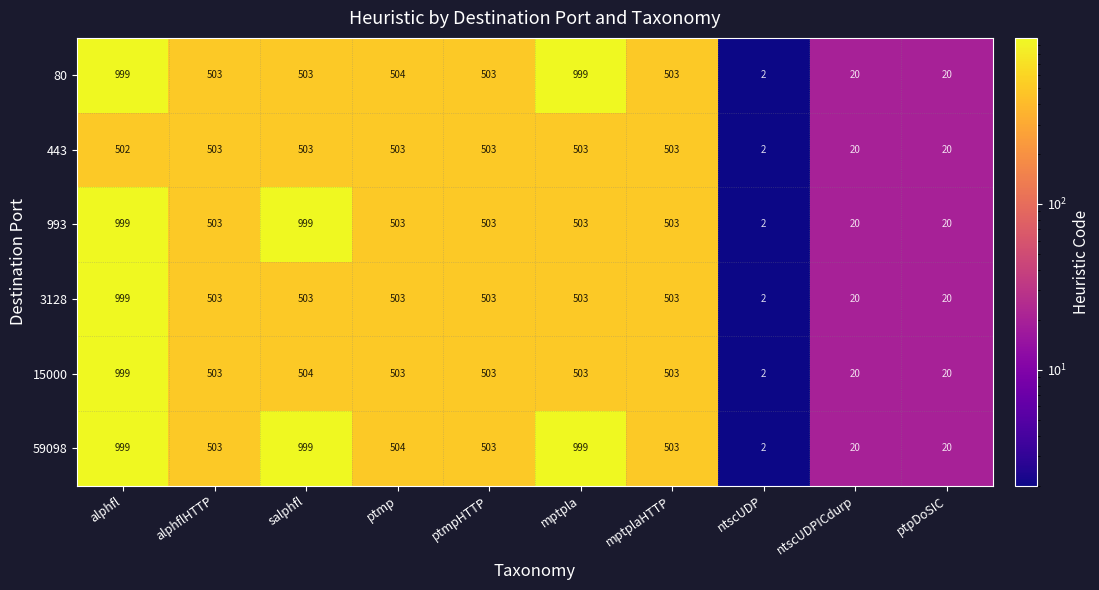

What is the average value of the 59098 series?

505